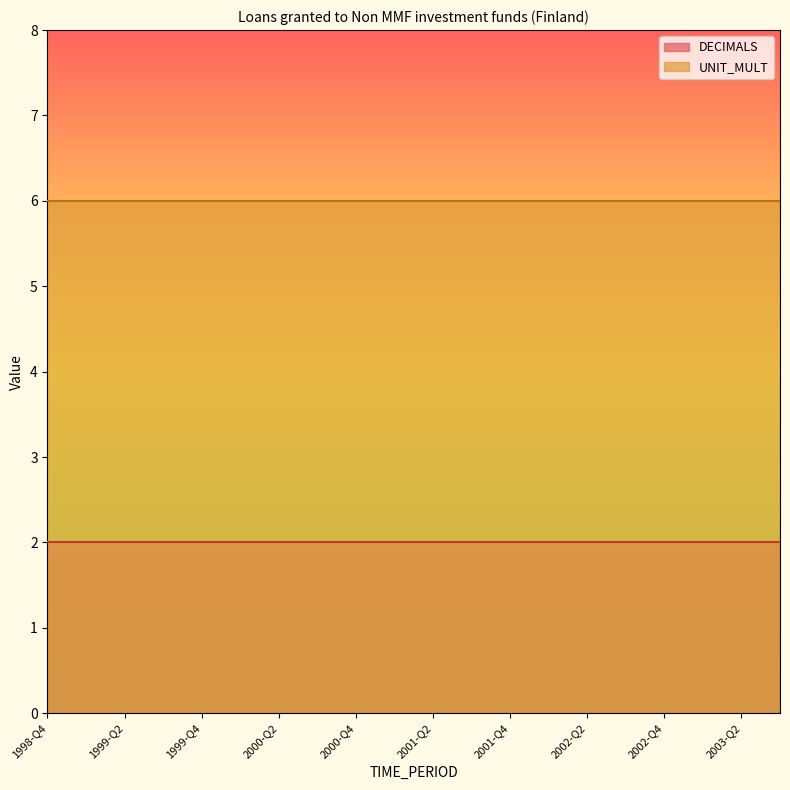

True or false: UNIT_MULT has a value of 9 at 2001-Q3.

False